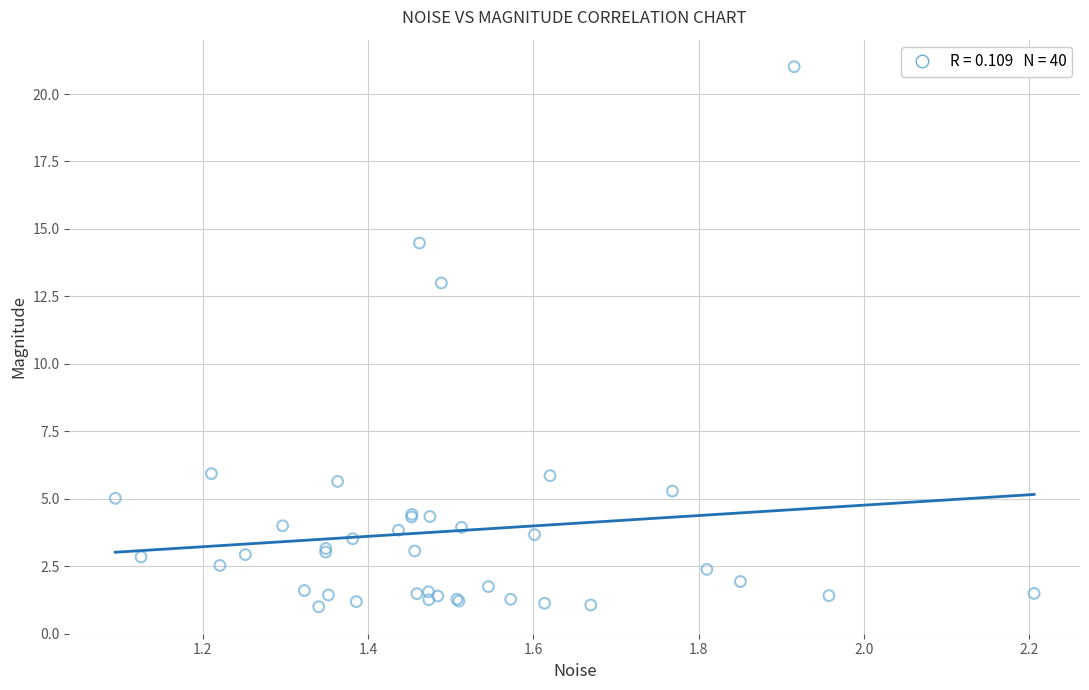

What Y value in the scatter plot is closest to 11?

13.0